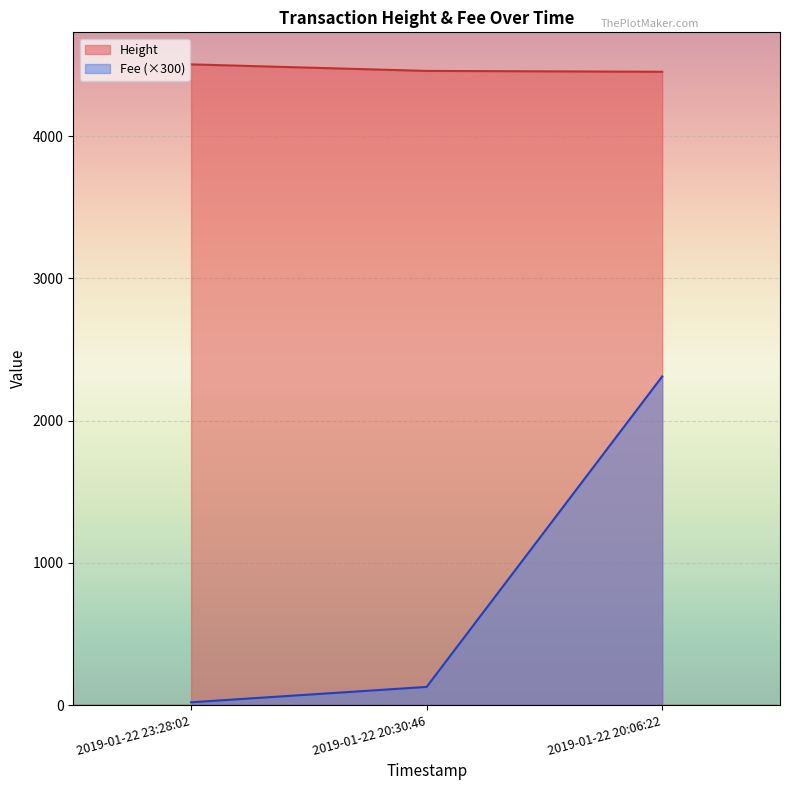

Is the value of Height at 2019-01-22 20:30:46 greater than the value of Fee at 2019-01-22 23:28:02?

Yes